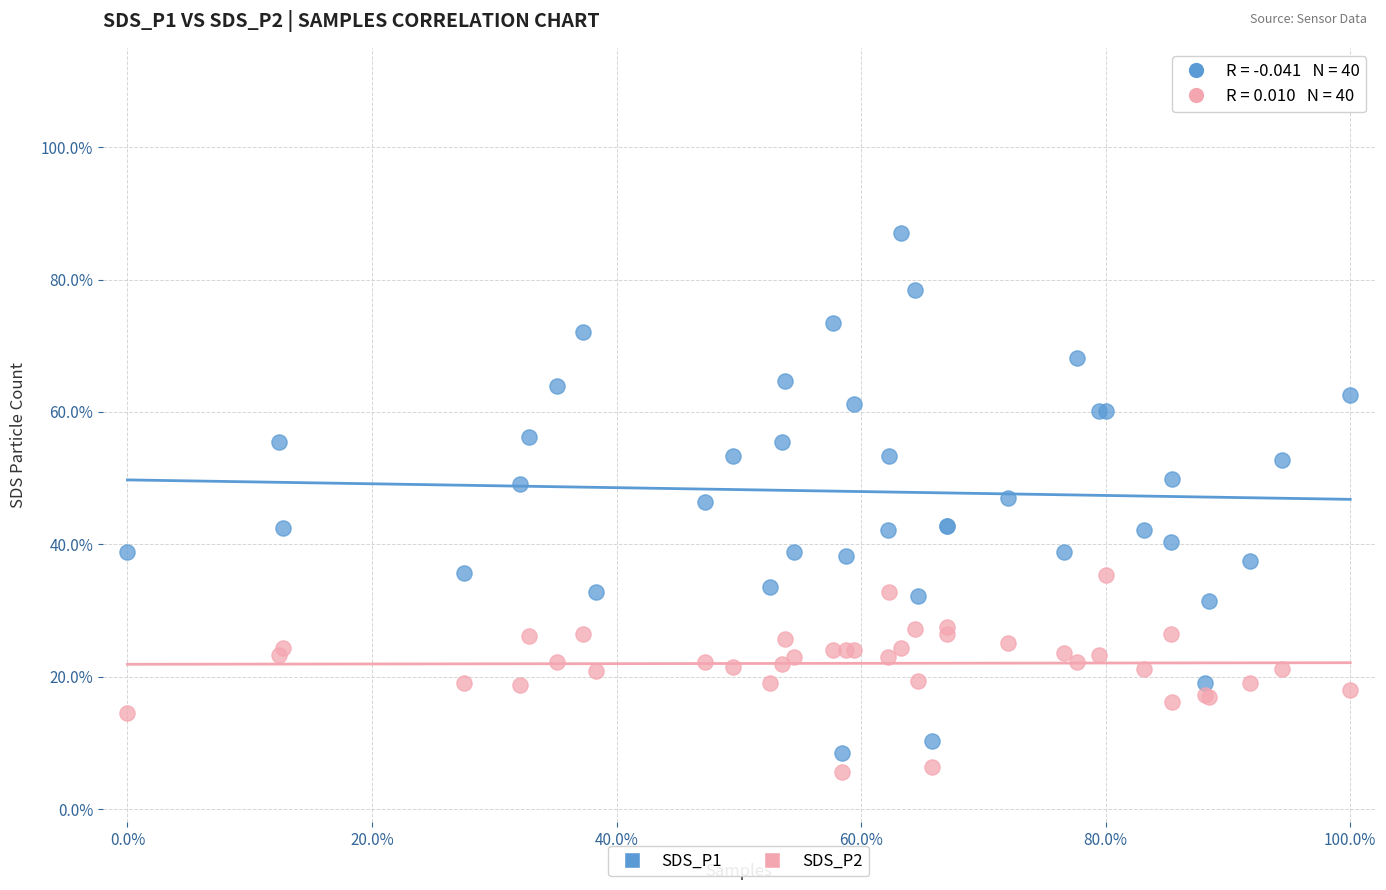

What are all the series names shown in the legend?

SDS_P1, SDS_P2